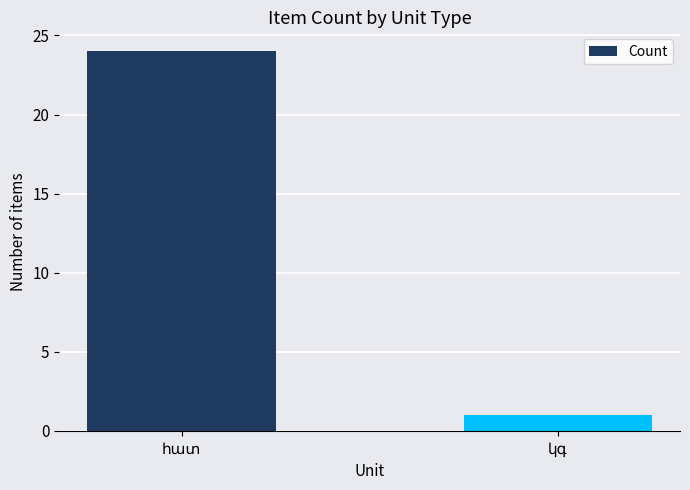

What is the sum of all values?

25